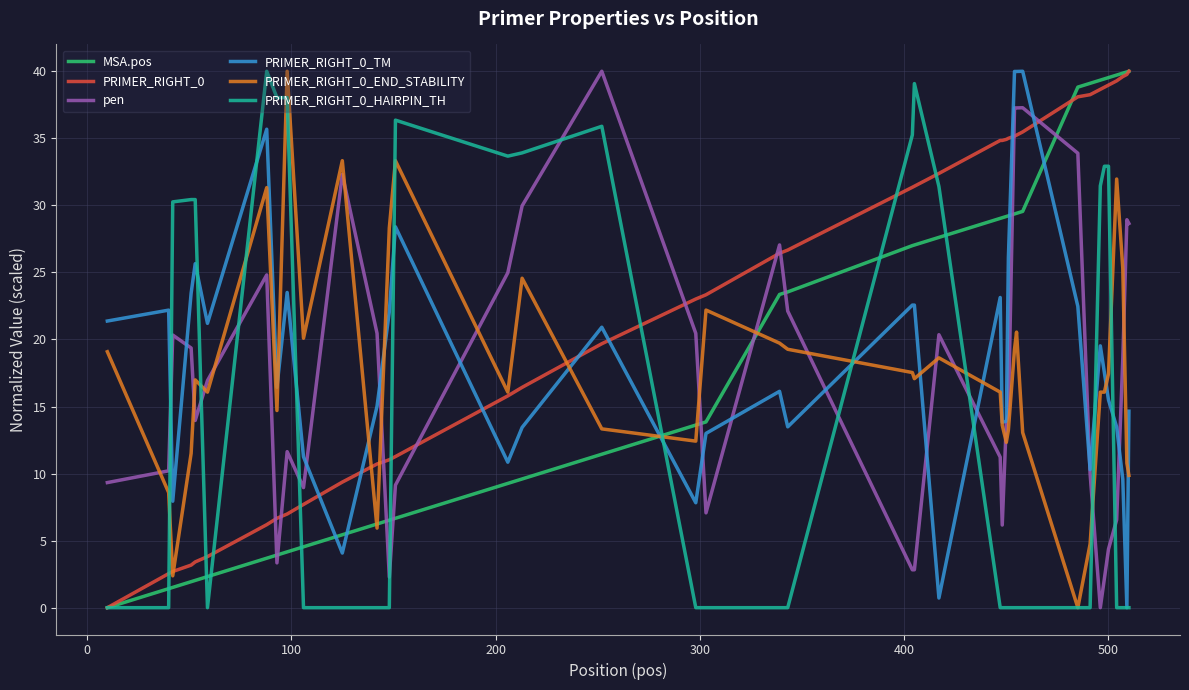

After their last crossing, which series has the higher values: PRIMER_RIGHT_0_TM or PRIMER_RIGHT_0_END_STABILITY?

PRIMER_RIGHT_0_TM